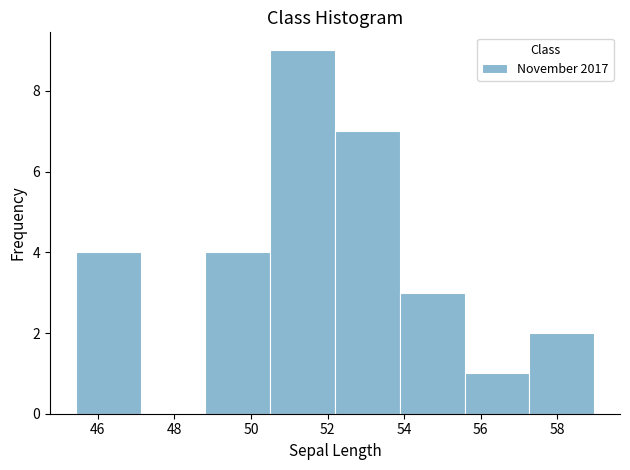

Reading left to right, list every bar in this chart as the range it spans on the x-axis followed by its height. Neither the bar edges nor the heights are printed on the chart, so give them approximately, as read against the axes.

45.4 to 47.2: 4
47.2 to 48.8: 0
48.8 to 50.6: 4
50.6 to 52.2: 9
52.2 to 53.8: 7
53.8 to 55.6: 3
55.6 to 57.2: 1
57.2 to 59.0: 2